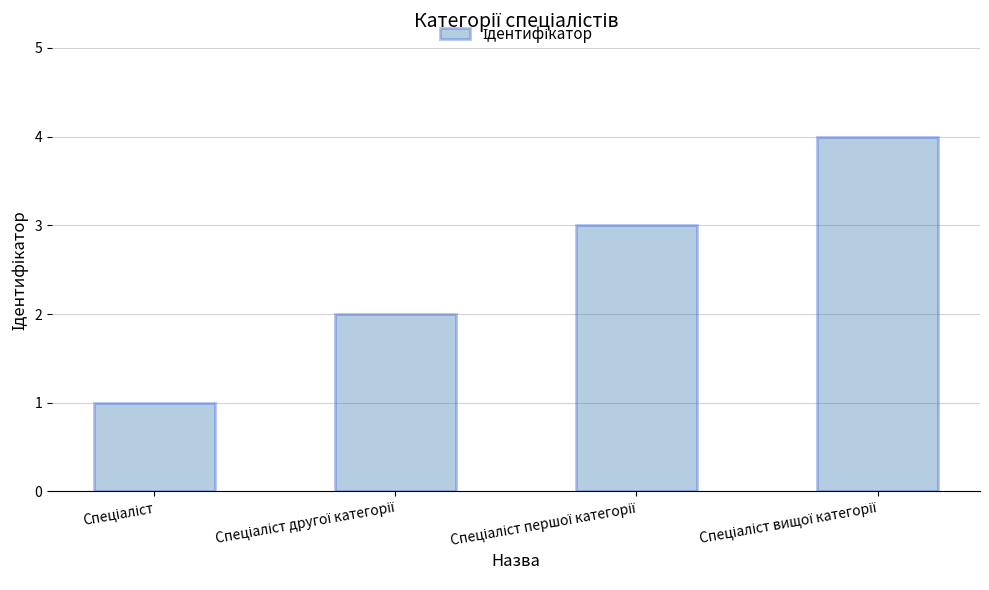

What is the sum of all values?

10